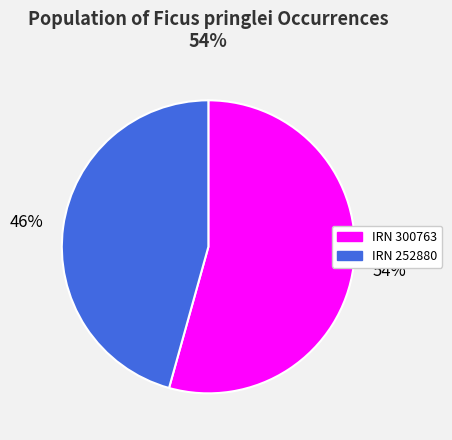

How many segments does this pie chart have?

2